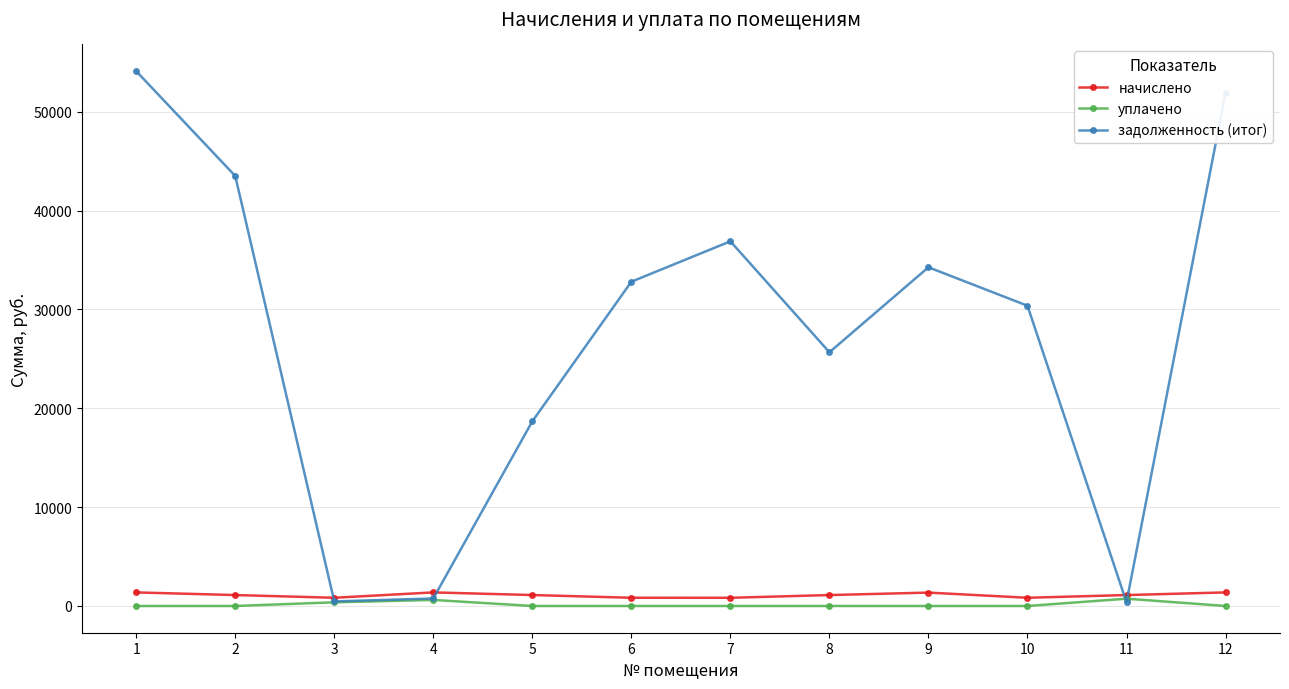

True or false: задолженность (итог) has more than 2 points higher than both neighbors.

False